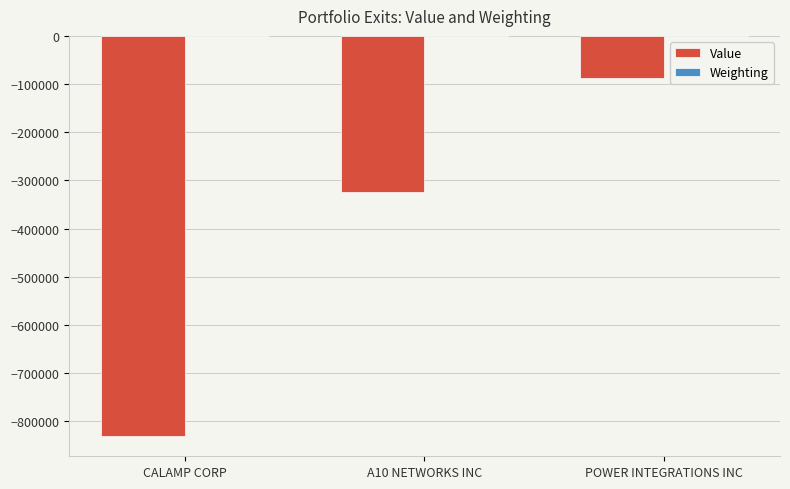

How many values in the Value series exceed -325105?

1